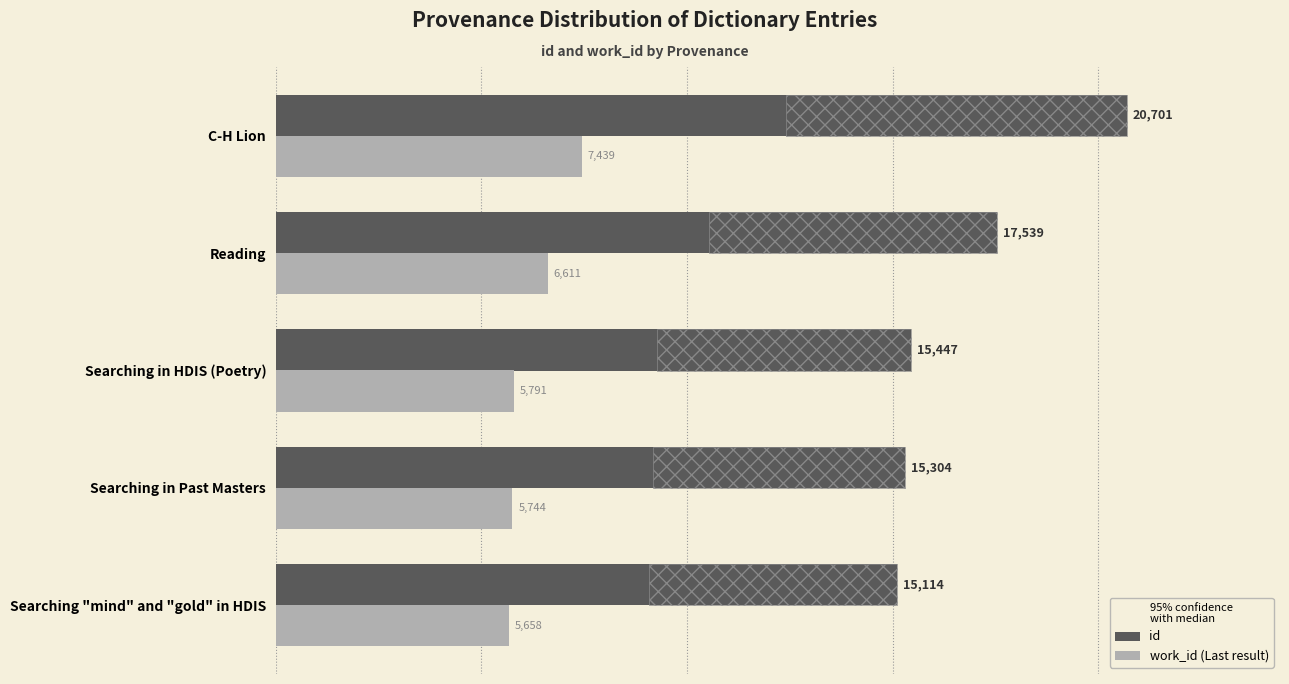

What is the total value across all series at Searching in HDIS (Poetry)?

21238